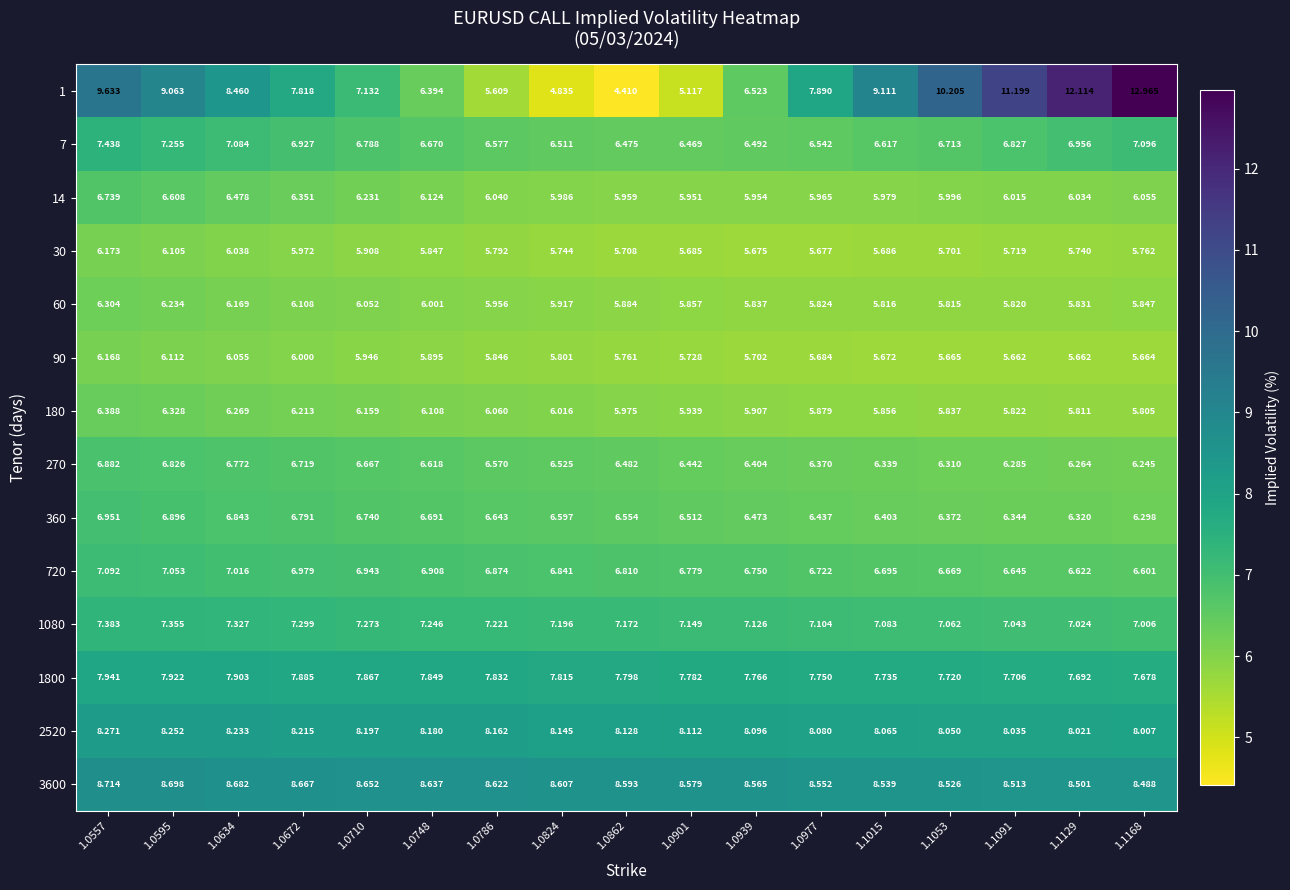

Is the value of 30 at 1.1091 greater than the value of 270 at 1.1015?

No